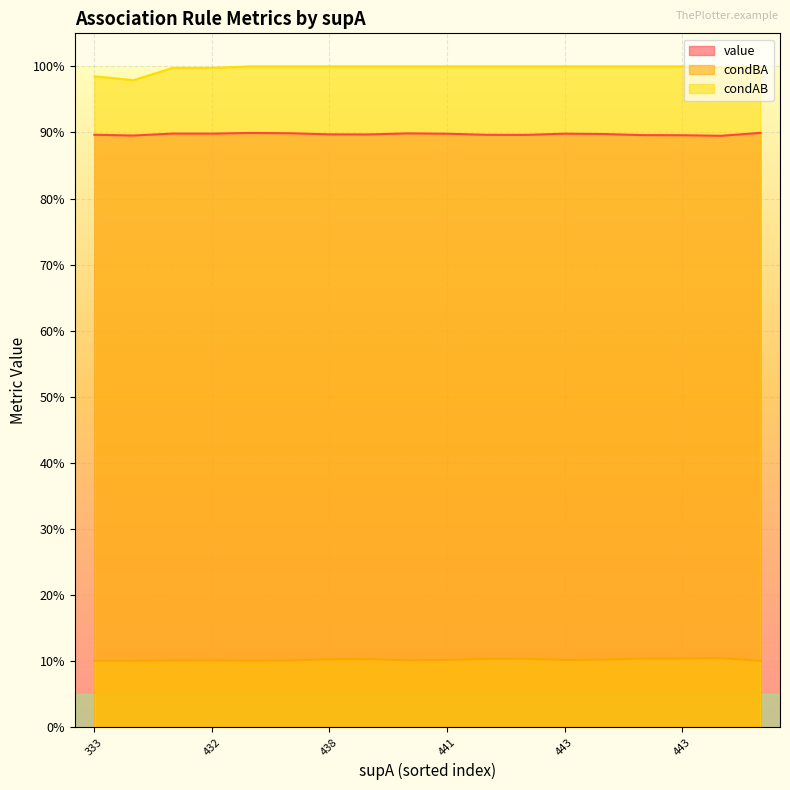

True or false: condBA and condAB intersect in this chart.

False